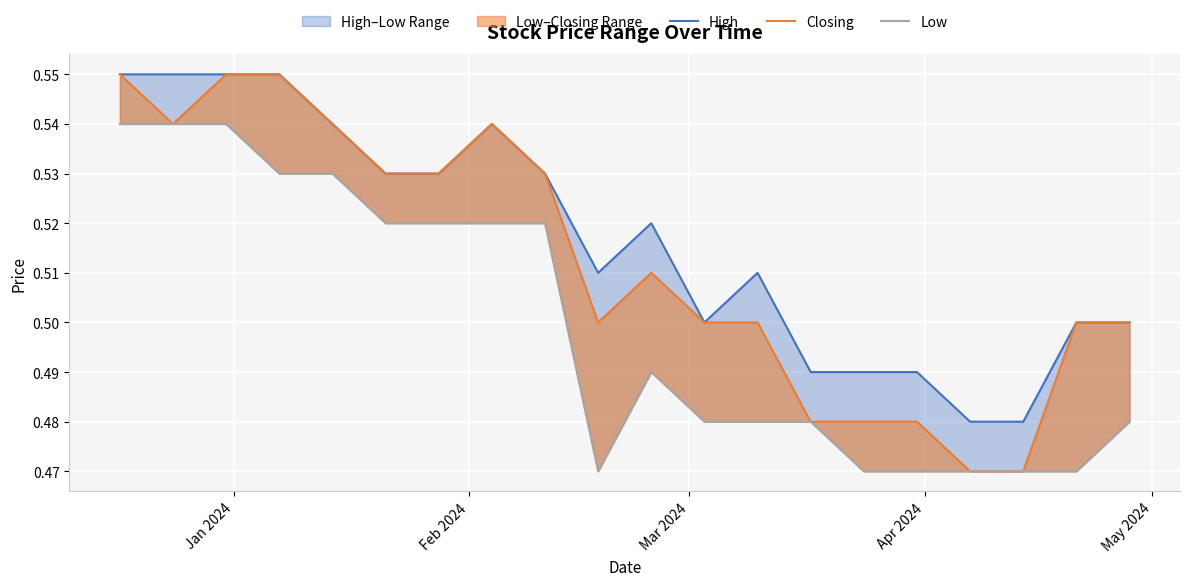

Which series has the largest total across all categories?

High